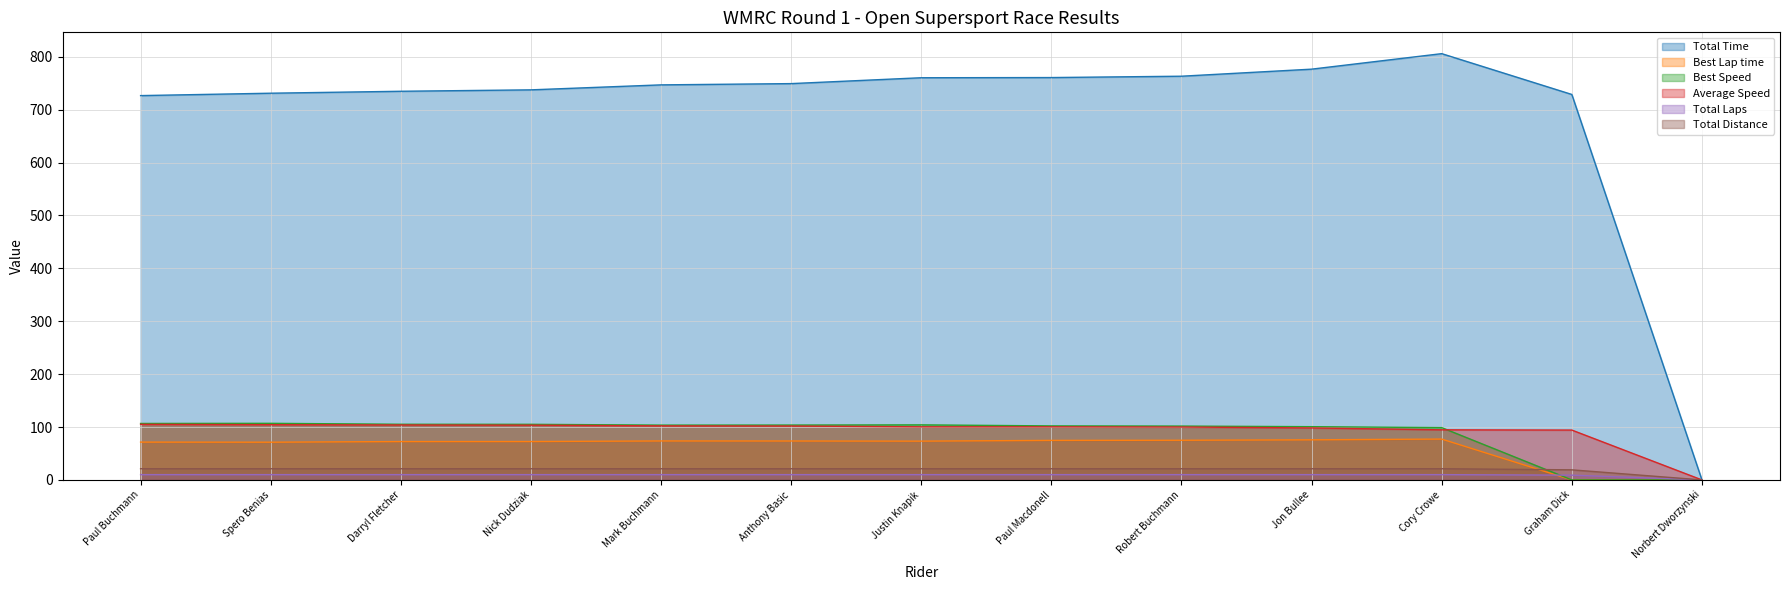

What is the sum of all Total Distance values?

252.3